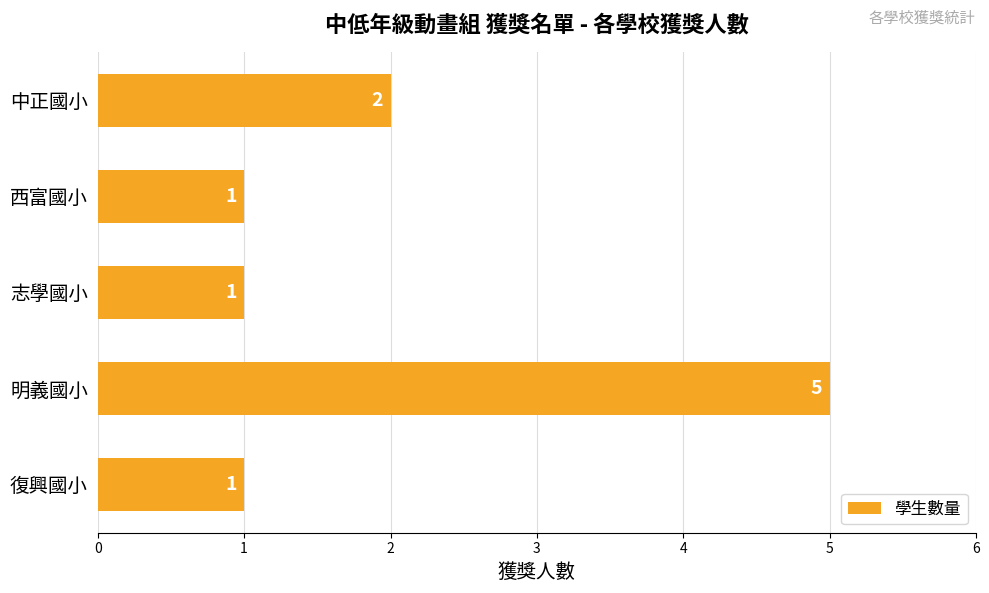

What is the sum of all values?

10